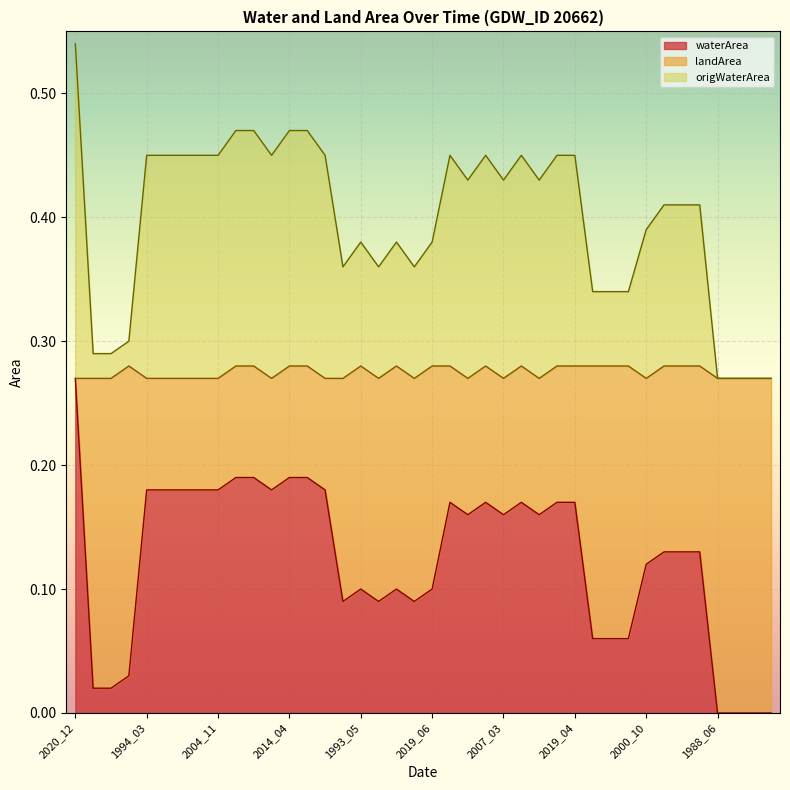

At which category is the sum across all series the highest?

2020_12